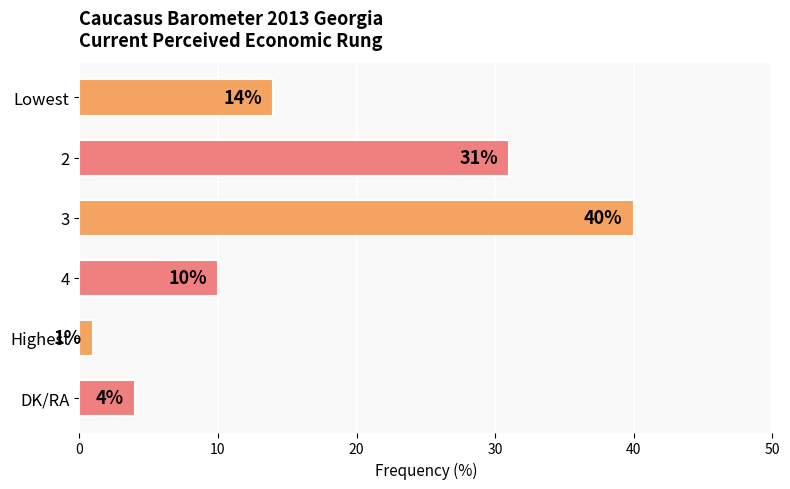

The chart shows a value of 6 at DK/RA. True or false?

False